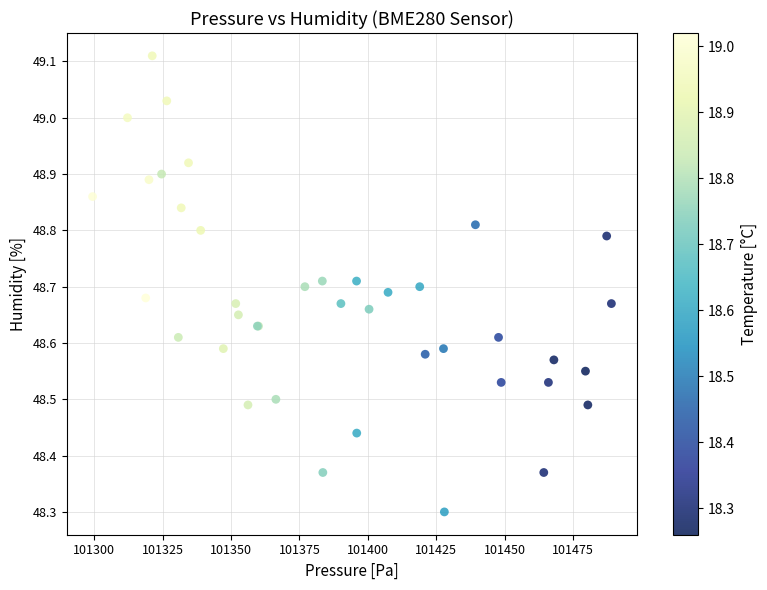

What Y value in the scatter plot is closest to 48?

48.3